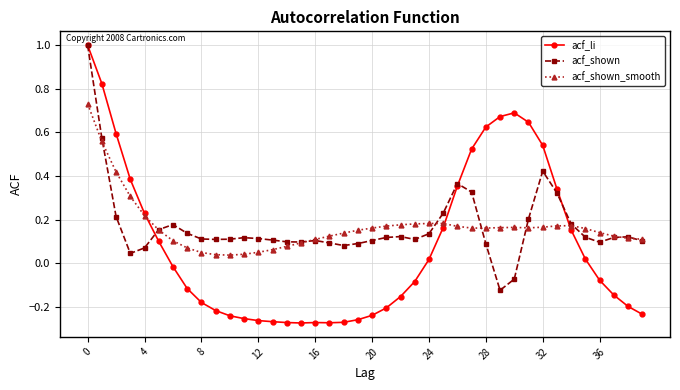

At how many categories does at least one series exceed 0?

40